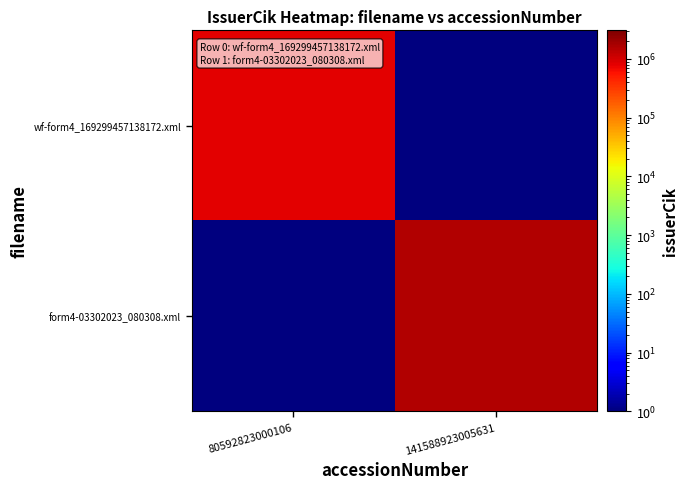

What is the maximum value shown in the chart?

1527096.0